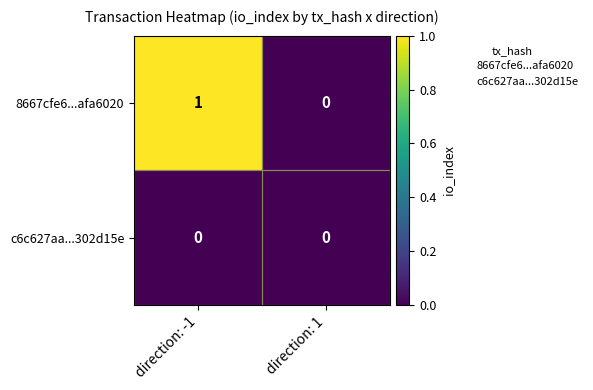

How many series are shown in this chart?

2